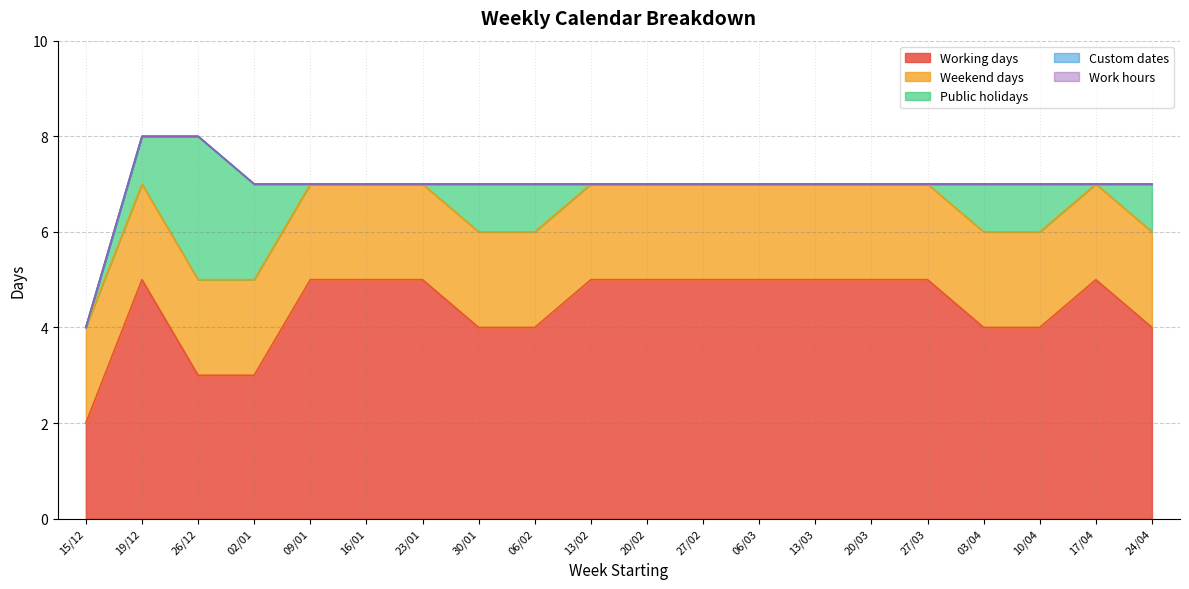

What position from the left is 23/01?

7